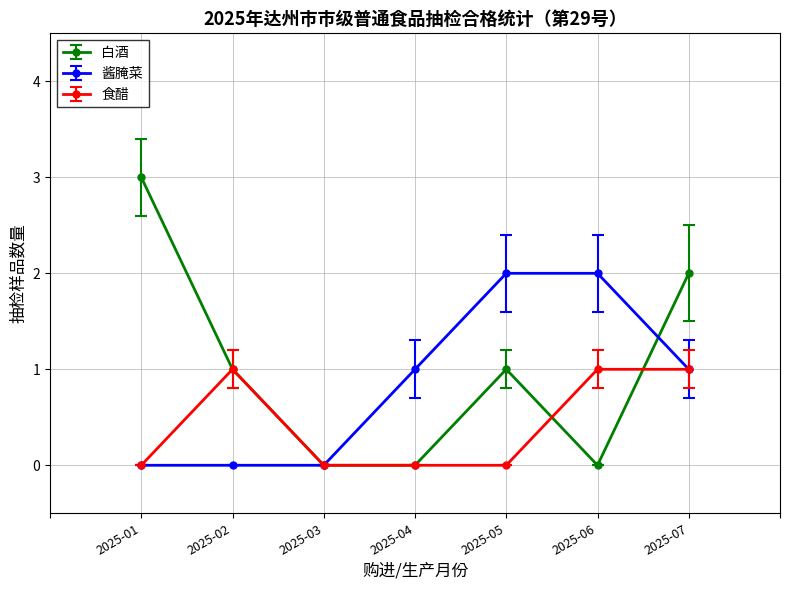

How many series are shown in this chart?

3